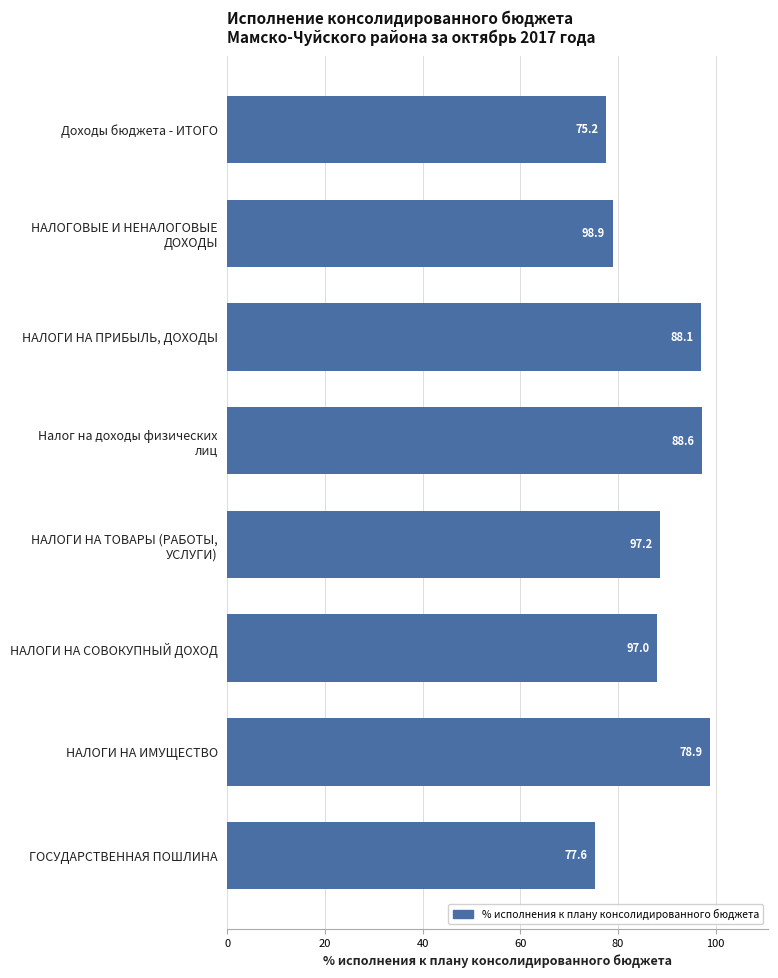

What is the greatest value displayed?

98.9